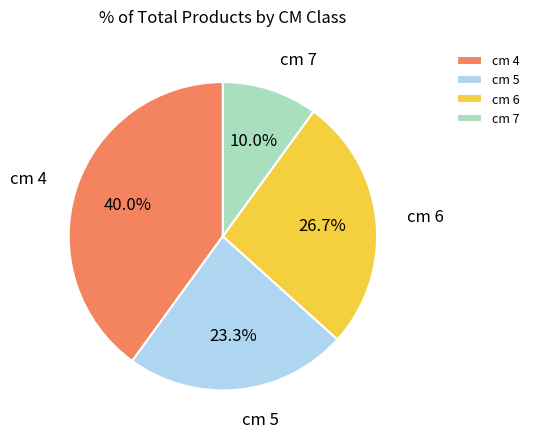

Between cm 7 and cm 6, which is larger?

cm 6